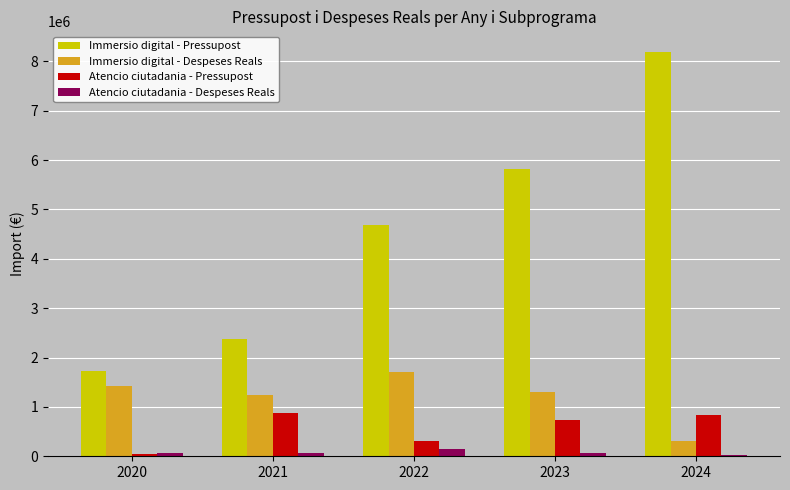

What is the difference between the maximum and minimum values in the Immersio digital - Despeses Reals series?

1409255.7